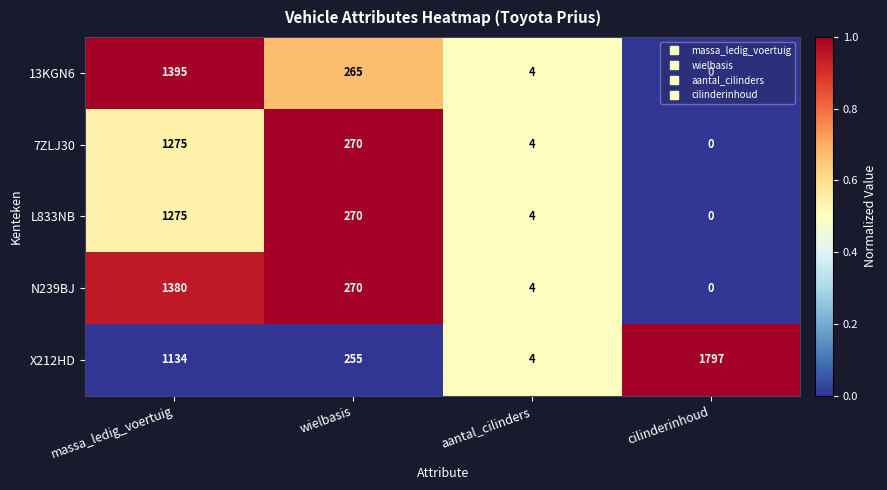

How many series are shown in this chart?

5